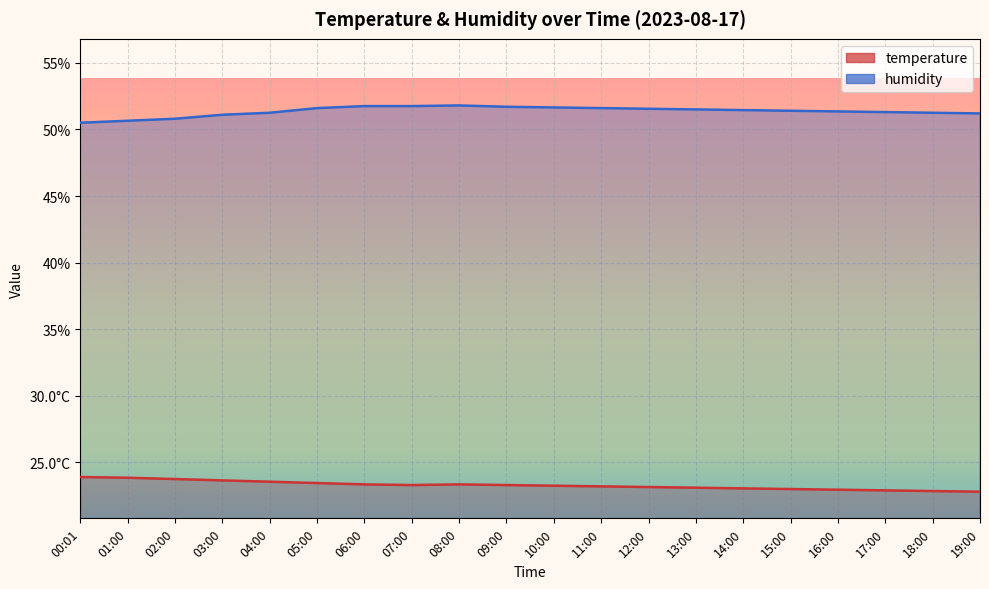

Where is humidity nearest to the value 51?

03:00